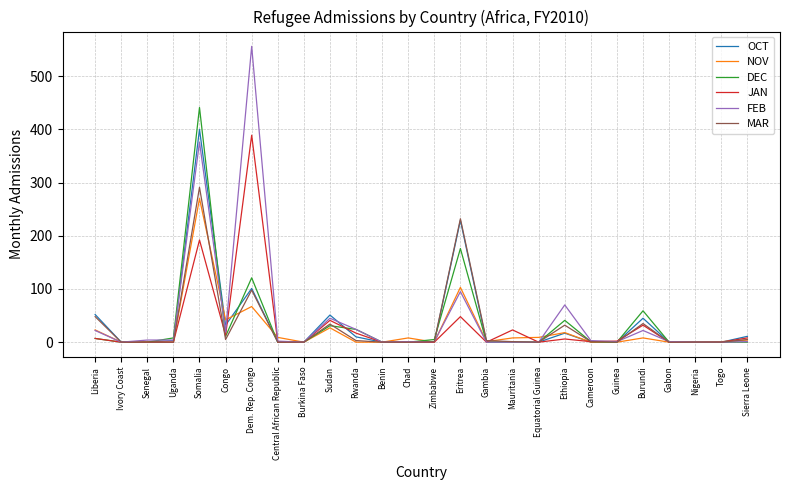

What is the difference between the MAR values at Togo and Sierra Leone?

5